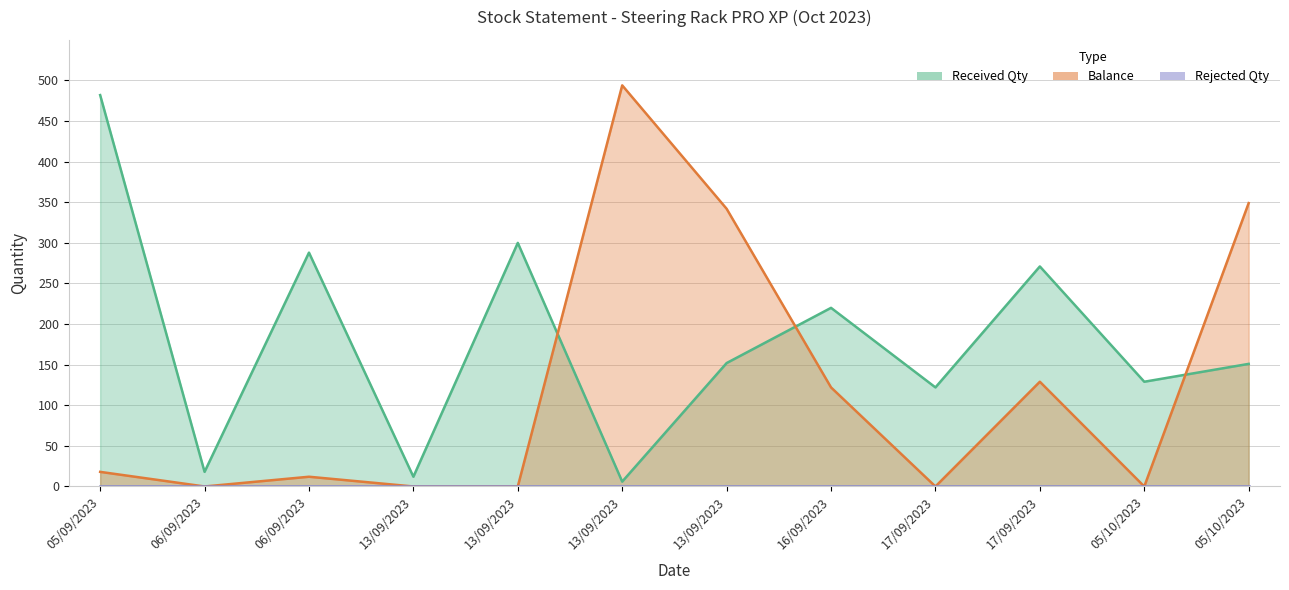

Is it true that Received Qty equals 482 at 05/09/2023?

True